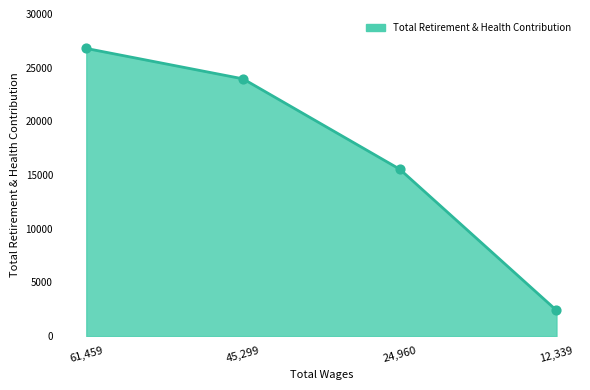

What is the change in value from 45,299 to 12,339?

-21559